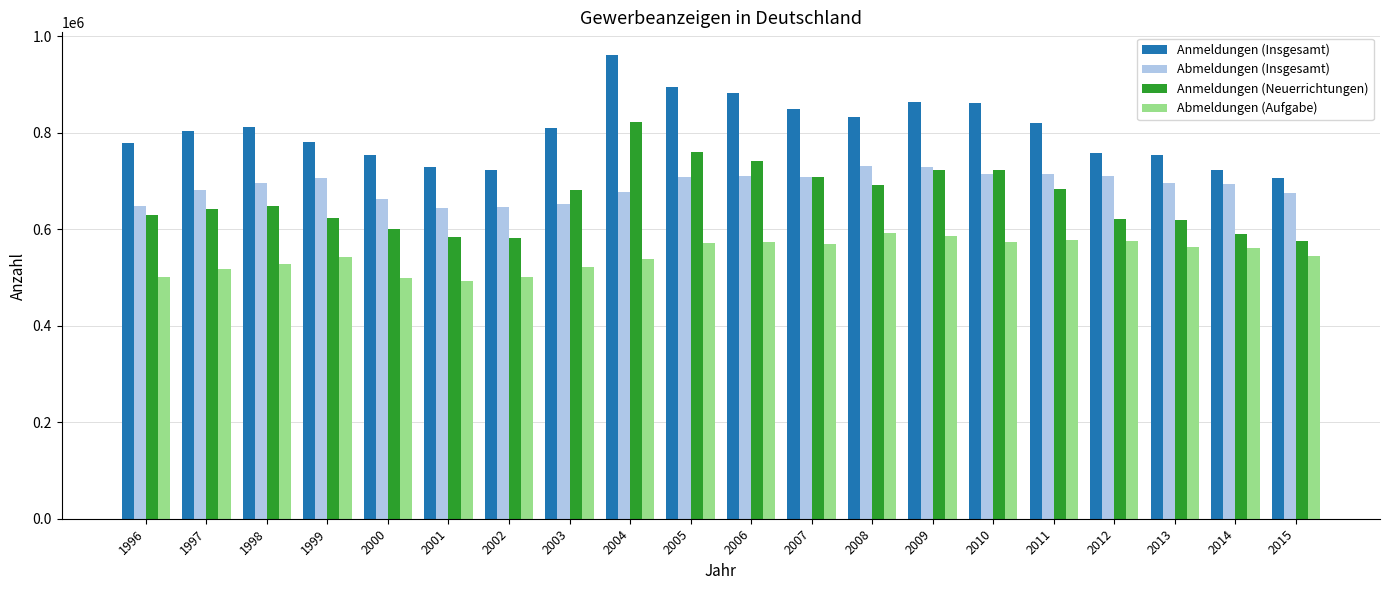

What is the sum of the Anmeldungen (Insgesamt) values at 2011 and 2007?

1669768